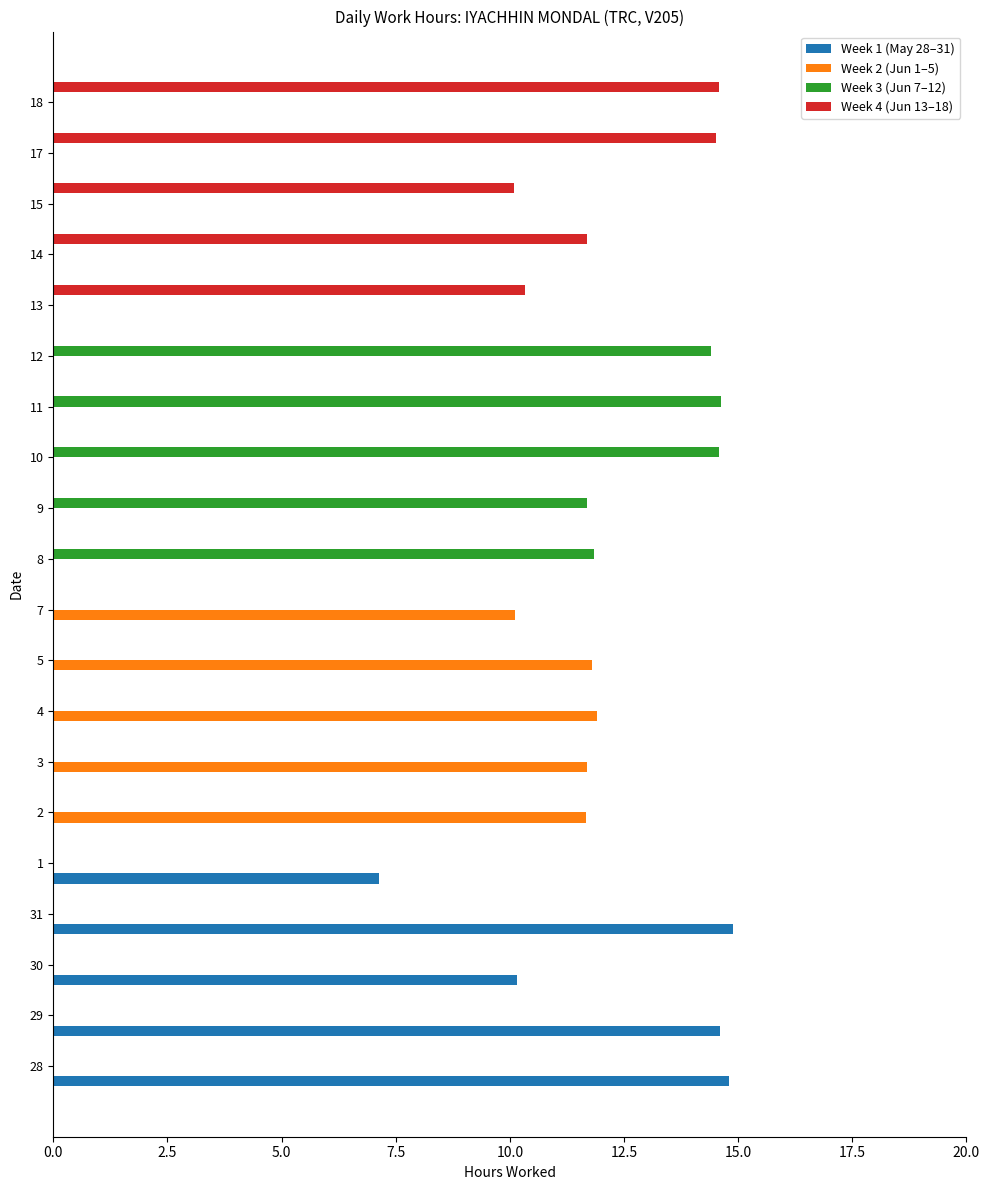

The value of Week 1 (May 28–31) at 18 is 8.6. True or false?

False